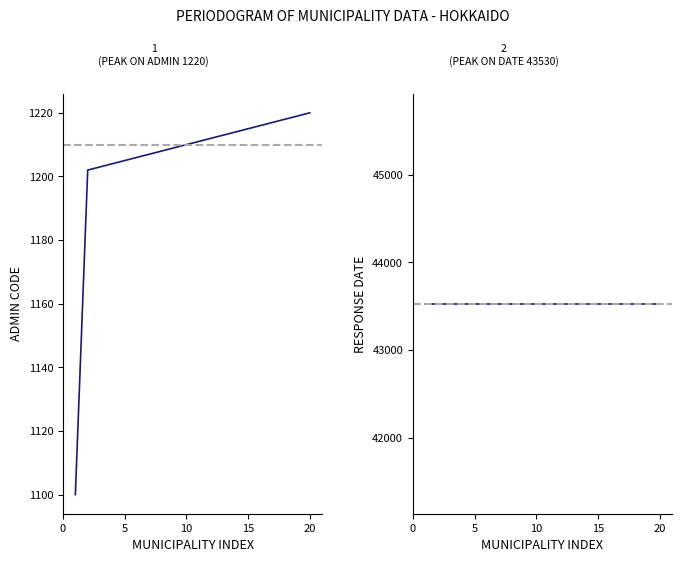

Between 北見市 and 江別市, which series saw the biggest shift?

admin_cd